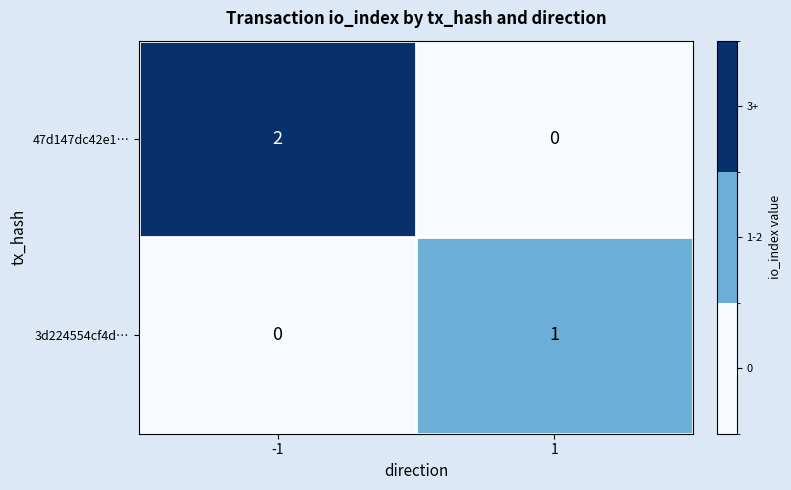

List the series in order of their overall mean, lowest first.

3d224554cf4d…, 47d147dc42e1…